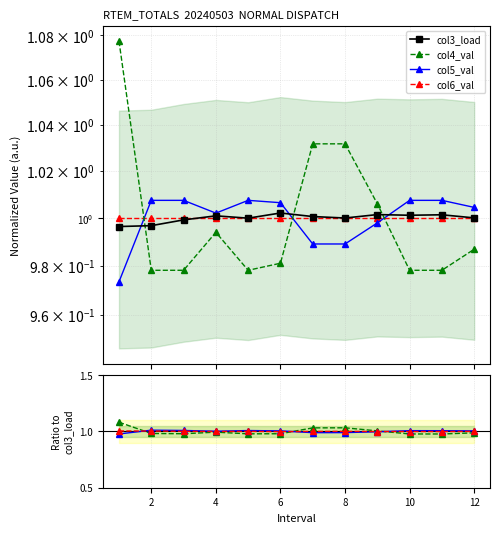

The value of col4_val at 4 is 1.3. True or false?

False